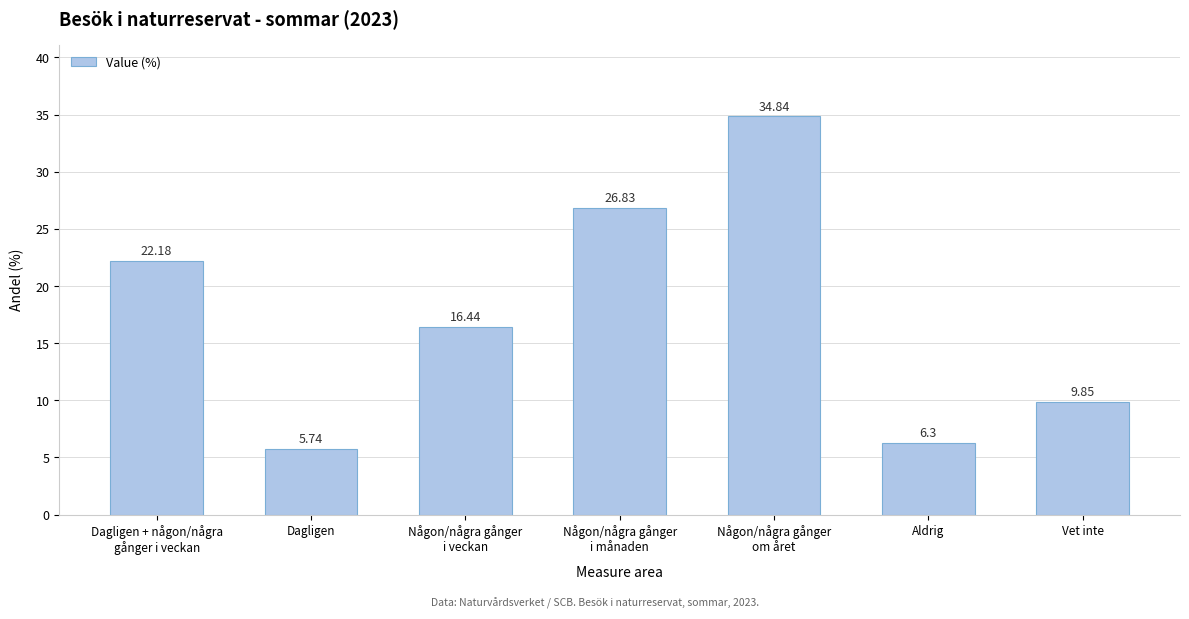

What is the difference between the values at Dagligen and Vet inte?

4.1